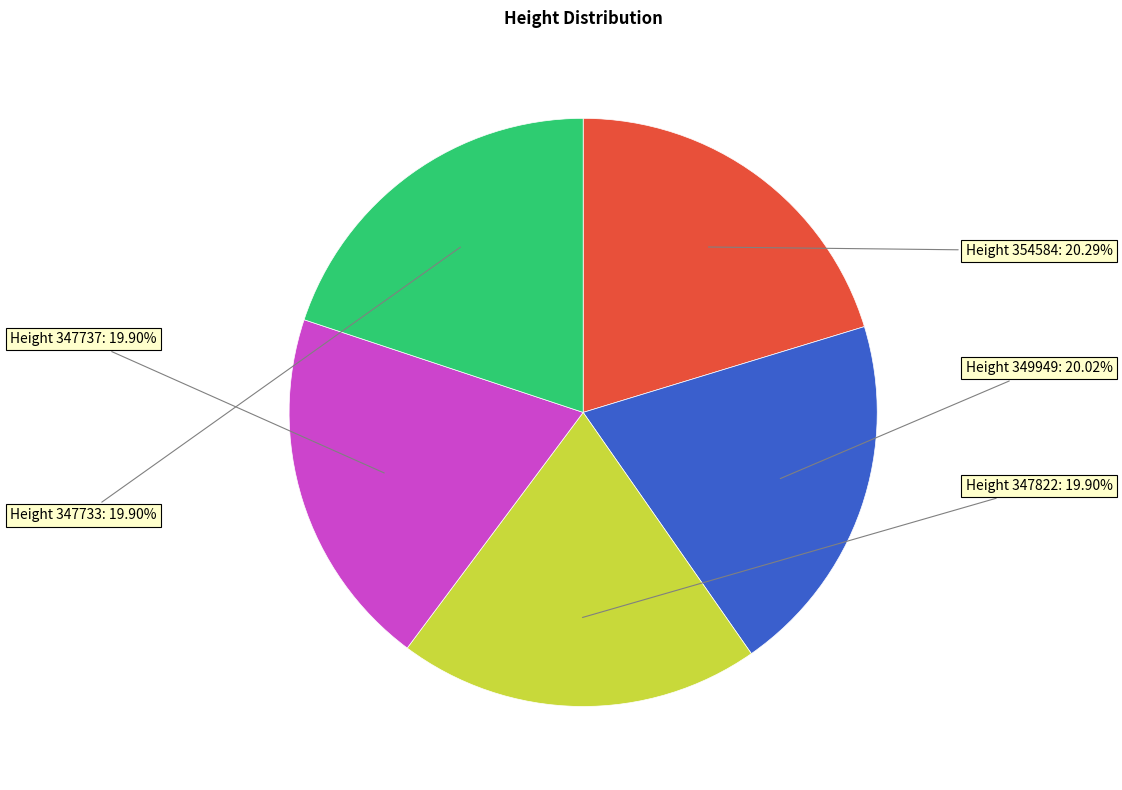

Is there a majority slice in this chart?

No